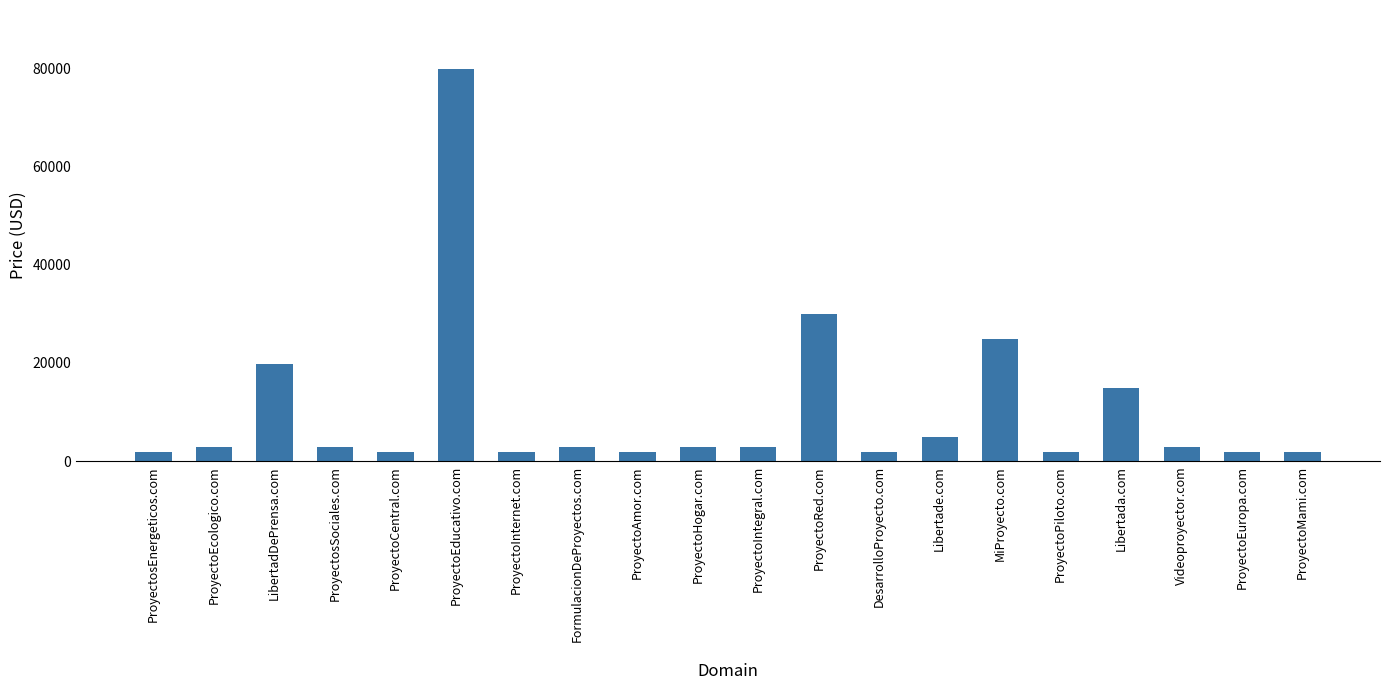

What is the value of the 14th bar from the left?

4888